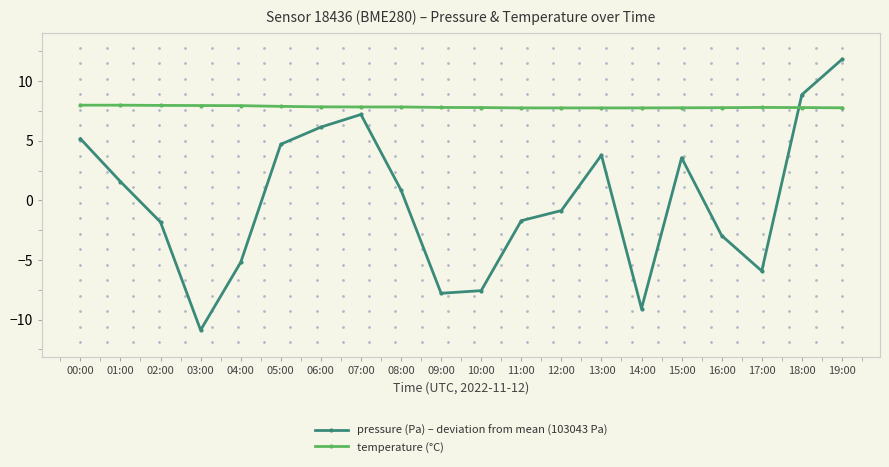

List the series in order of their peak value, highest first.

pressure (Pa) – deviation from mean (103043 Pa), temperature (°C)